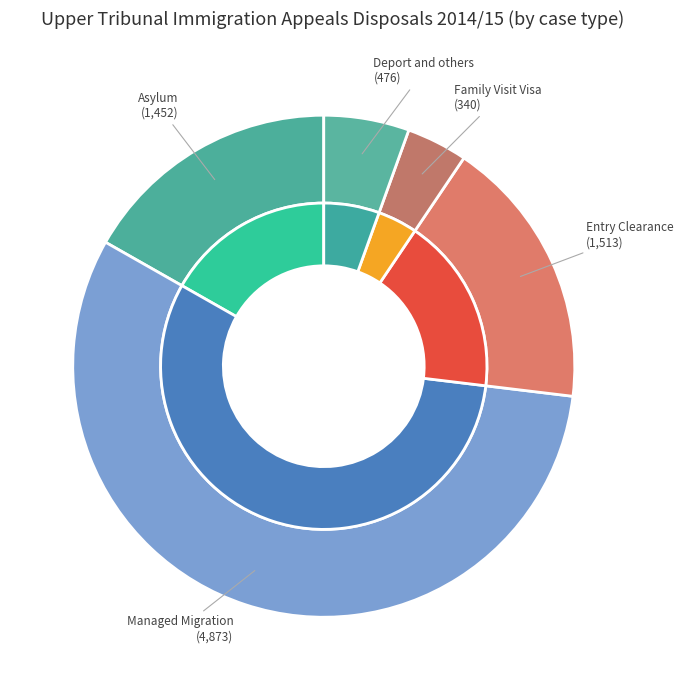

To the nearest percent, what percentage of the pie is Family Visit Visa?

4%